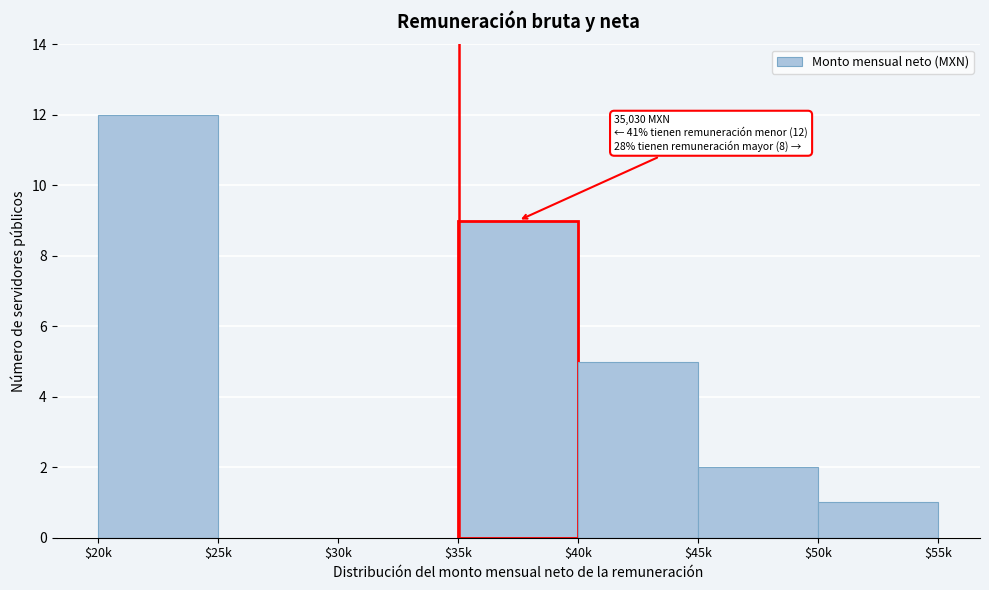

Which label corresponds to the largest value in the chart?

$20k